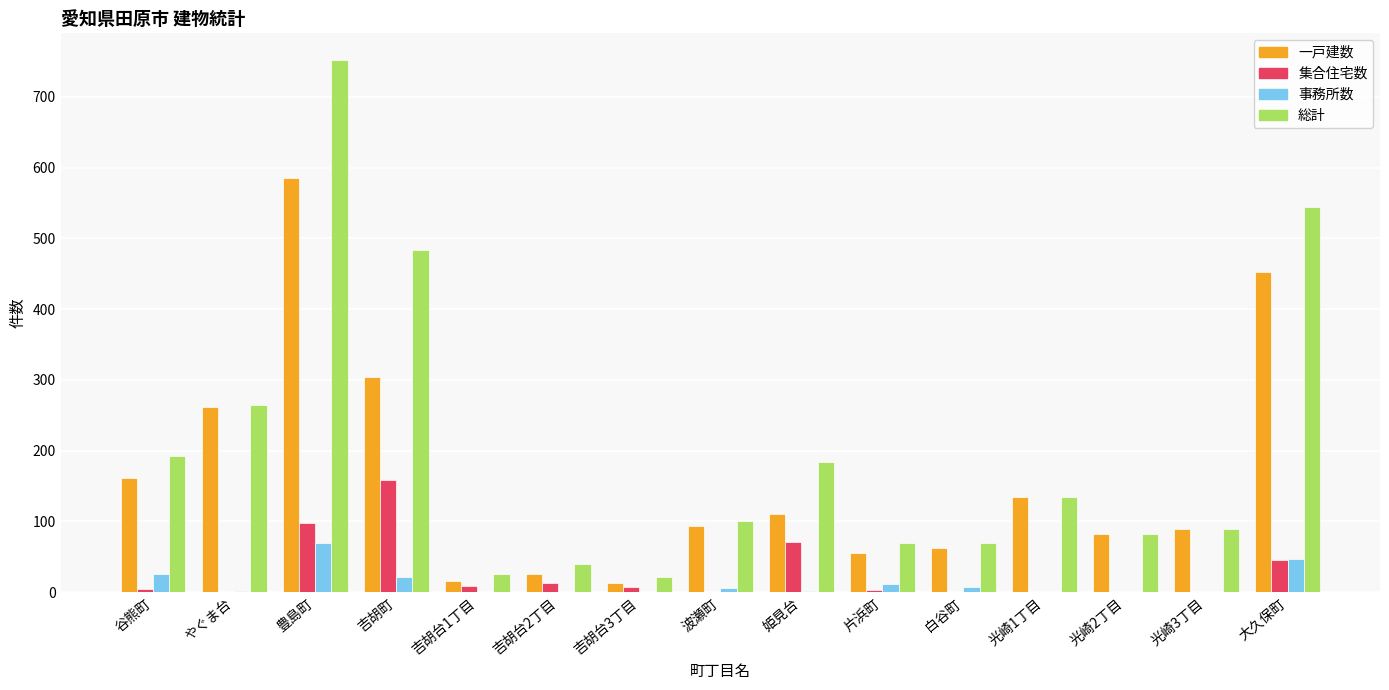

Which series has the largest total across all categories?

総計